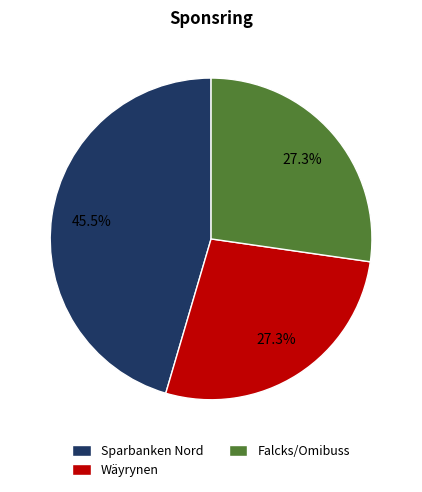

Is Wäyrynen the majority of the pie?

No